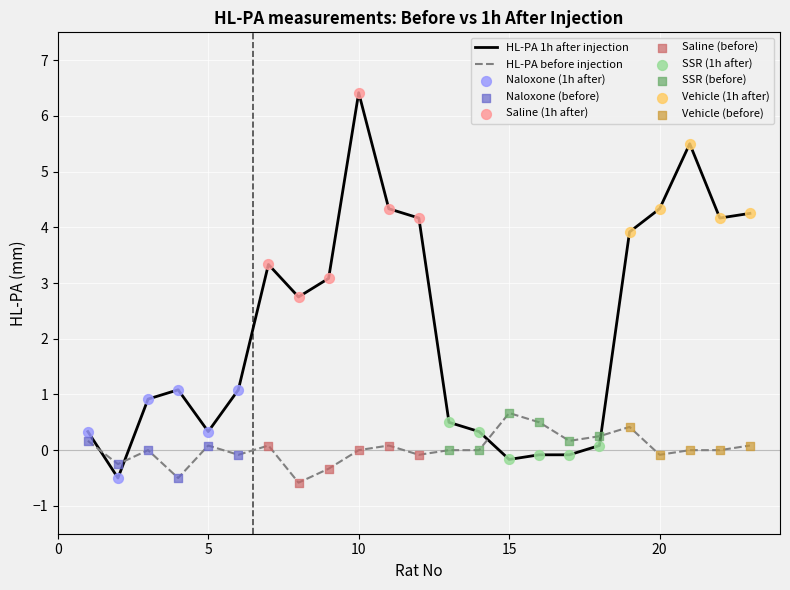

At how many categories does at least one series exceed 6?

1